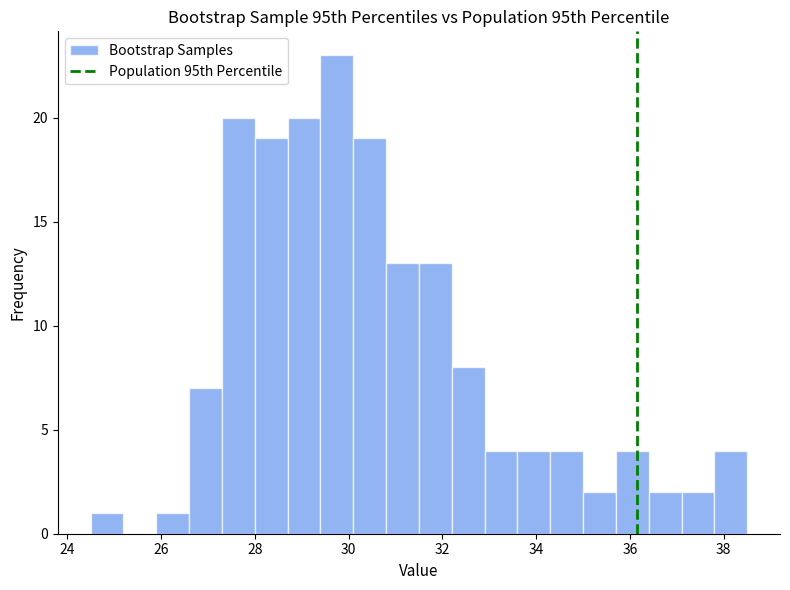

Around what value on the x-axis is the tallest bar? Give the approximate position of its centre, as read against the axis.

29.8